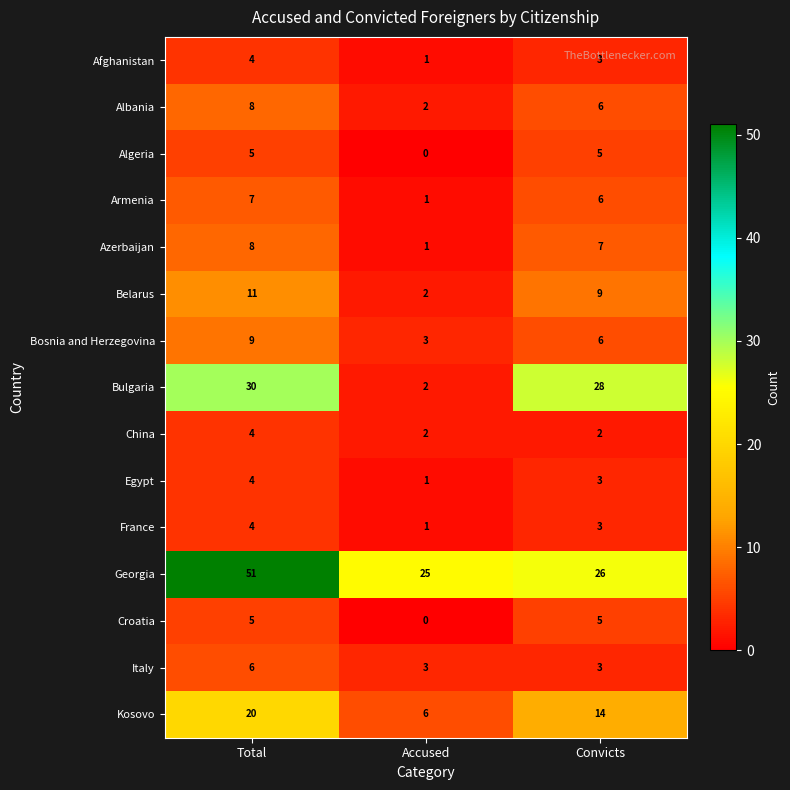

At which label does Bosnia and Herzegovina reach its peak?

Total